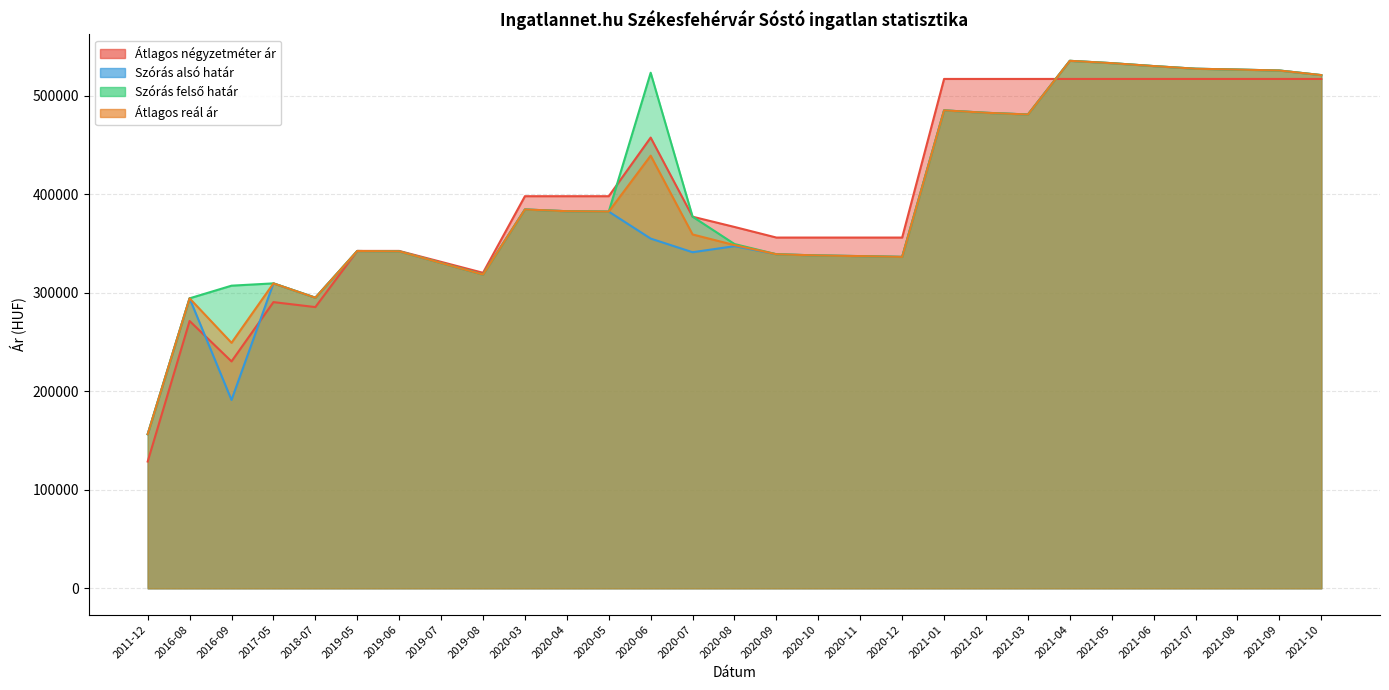

What is the value of the Átlagos reál ár point at the 9th from the left?

318570